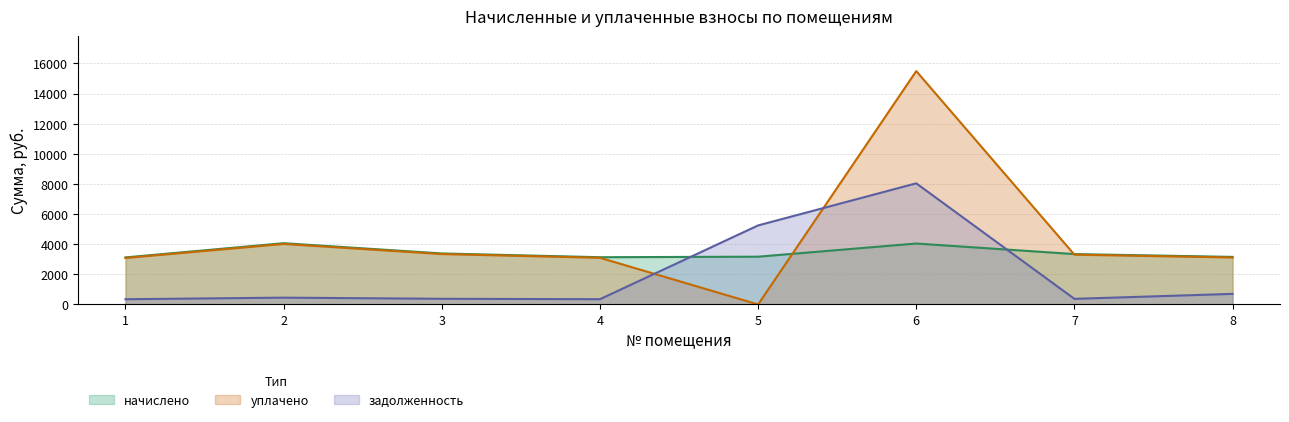

Which series ends up on top after the final intersection of уплачено and начислено?

начислено